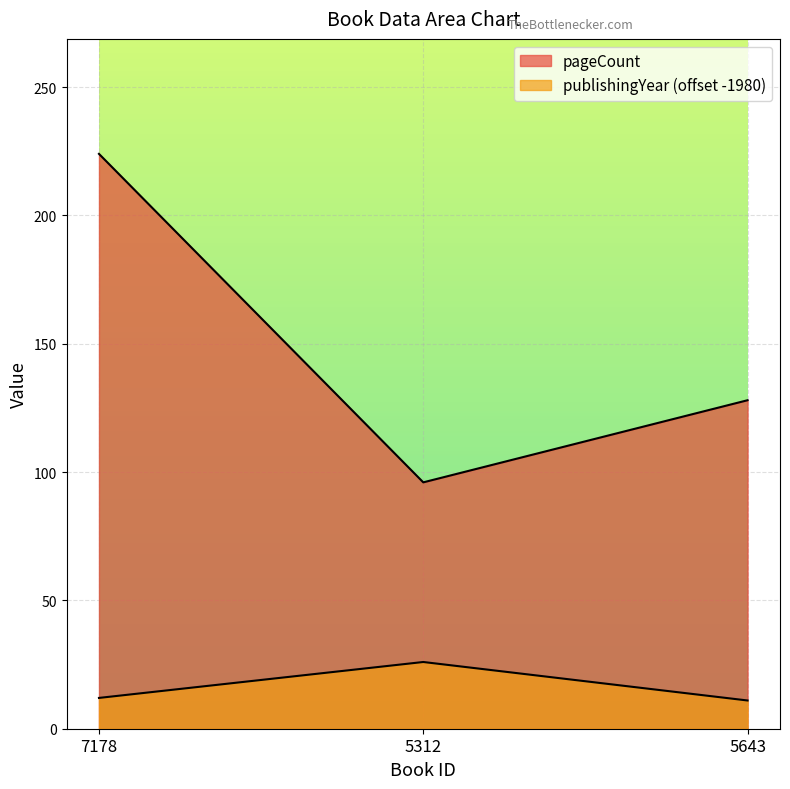

What is the highest value of the pageCount series?

224